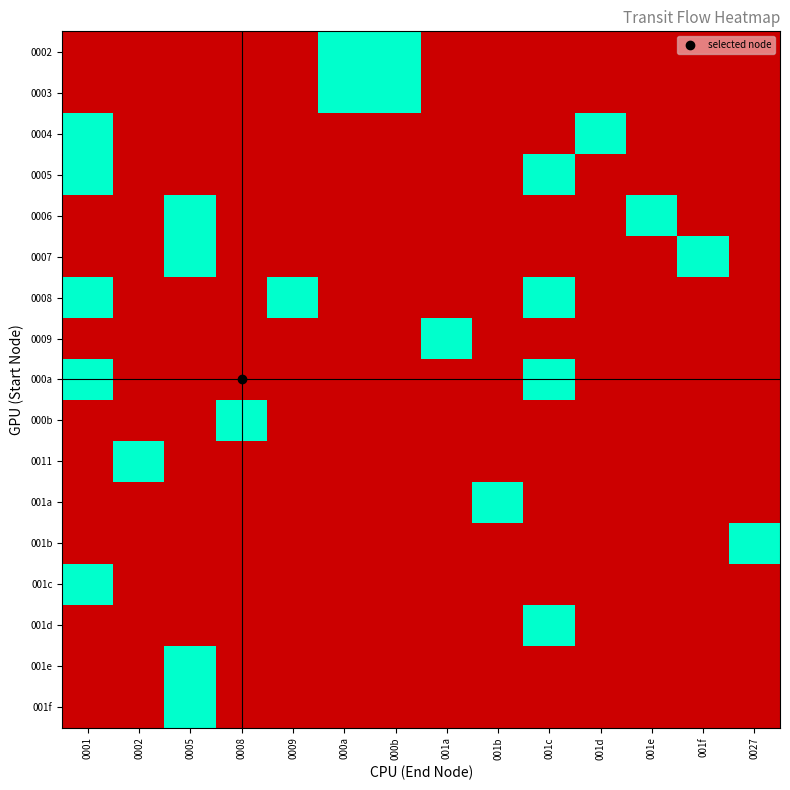

Count the number of data series in this chart.

17